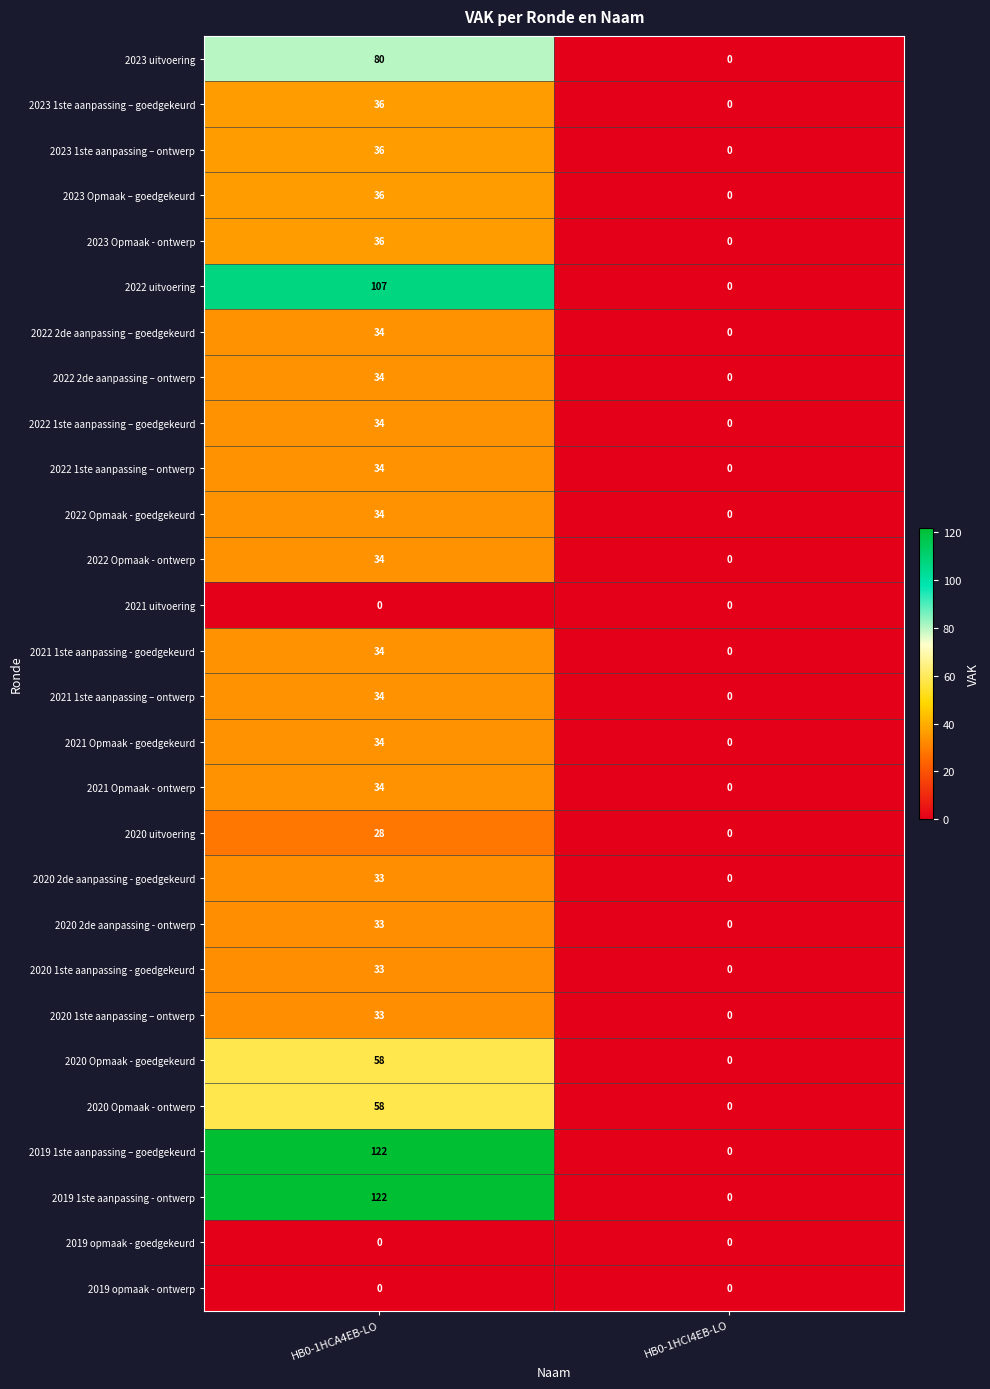

What is the difference between the highest and lowest values at HB0-1HCA4EB-LO?

122